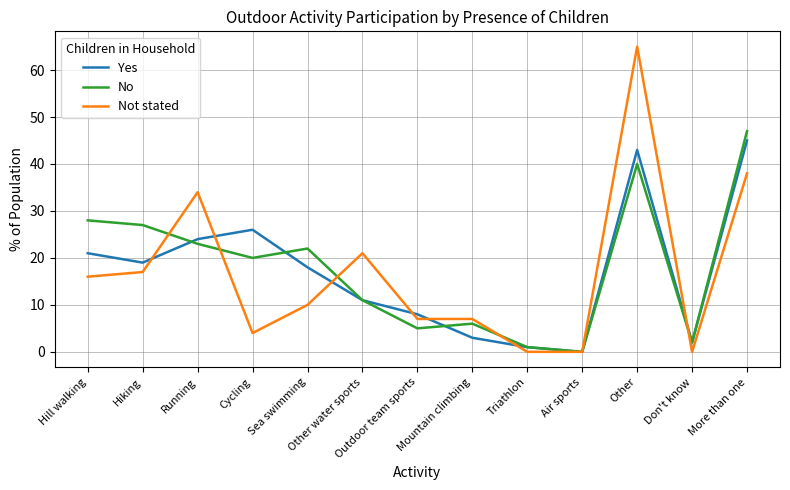

What are all the series names shown in the legend?

Yes, No, Not stated